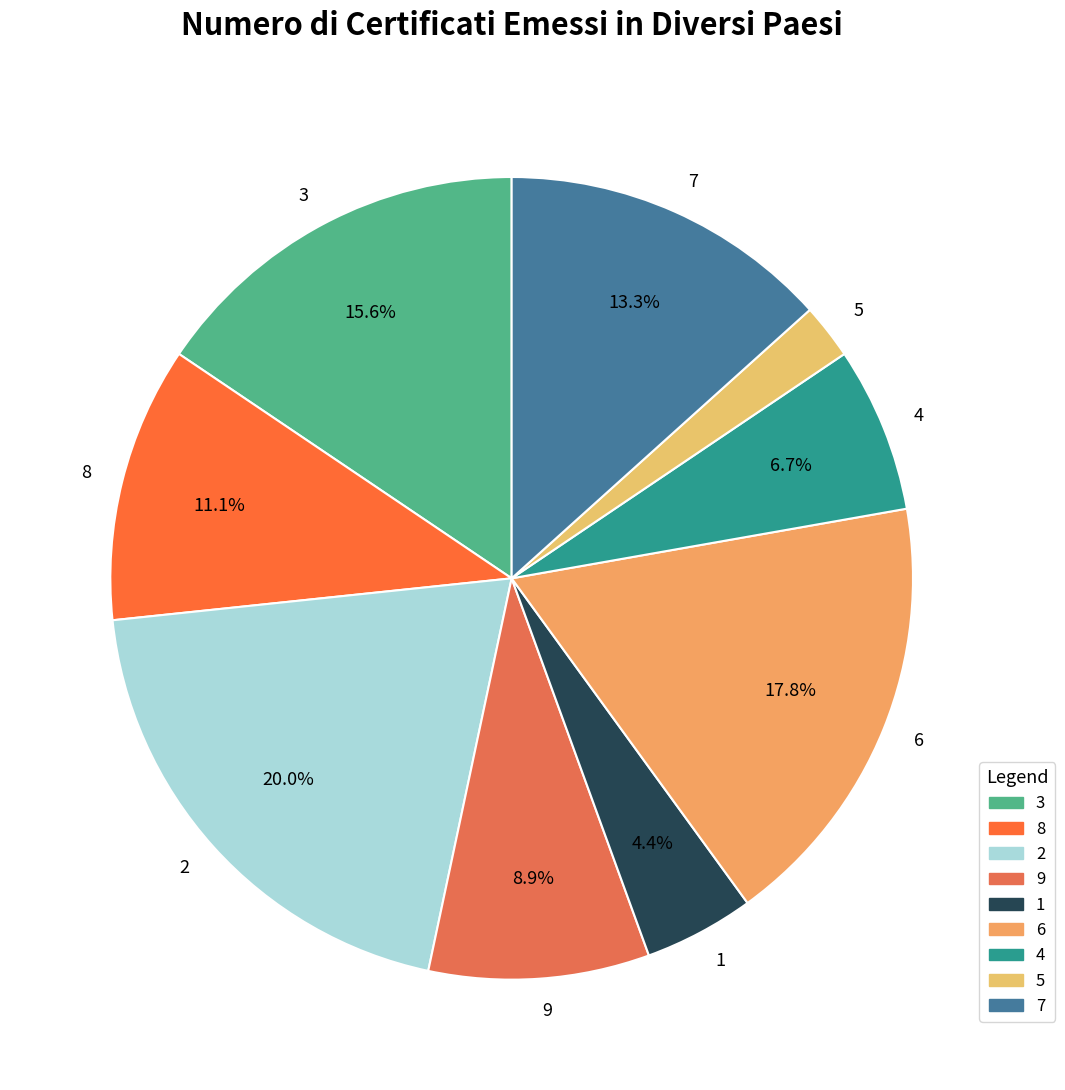

To the nearest percent, what portion does 2 represent?

20%